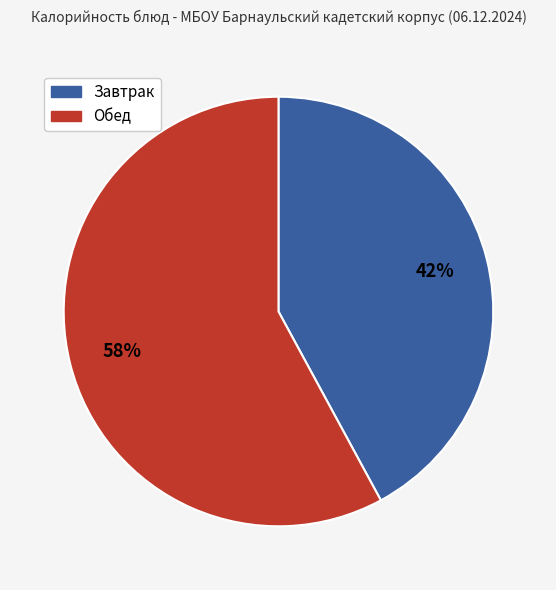

To the nearest percent, what portion does Завтрак represent?

42%